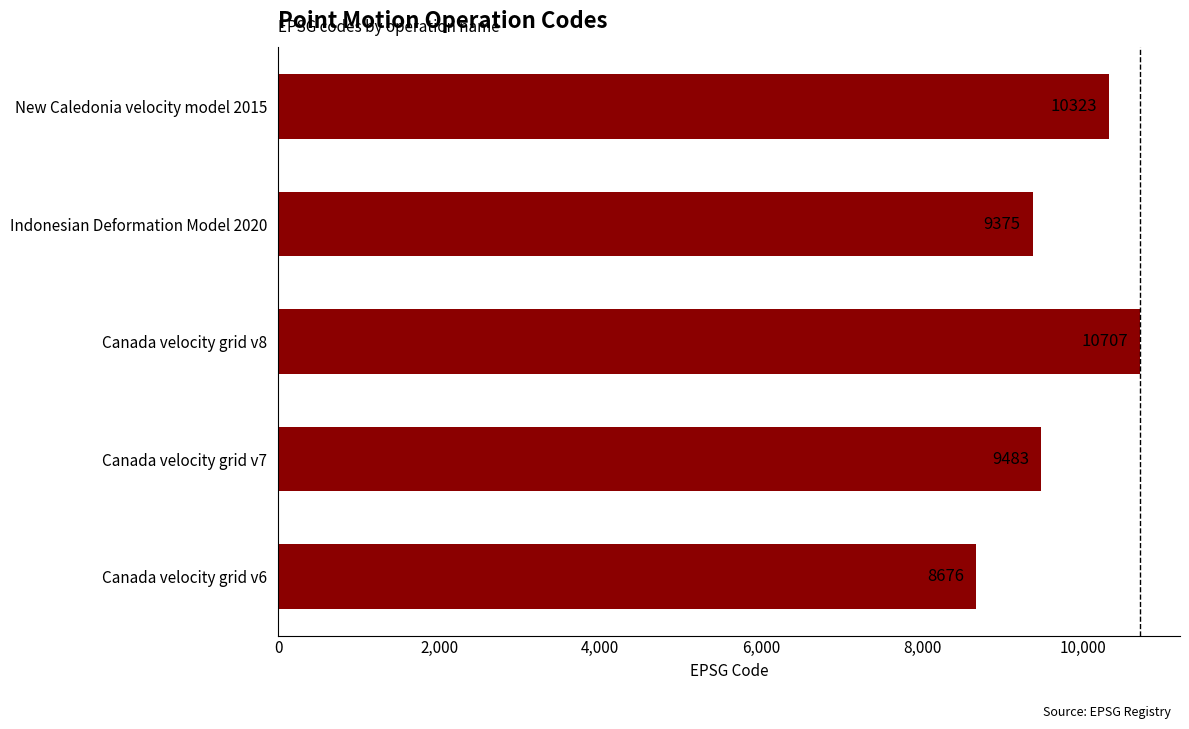

What is the average value?

9713